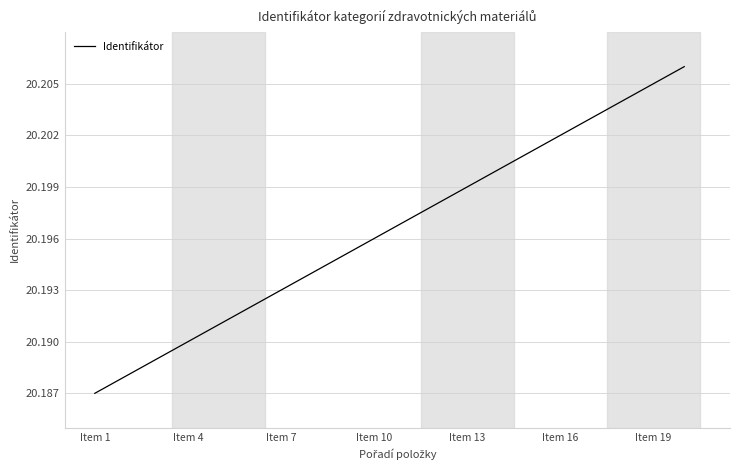

Which label corresponds to the smallest value in the chart?

Item 1